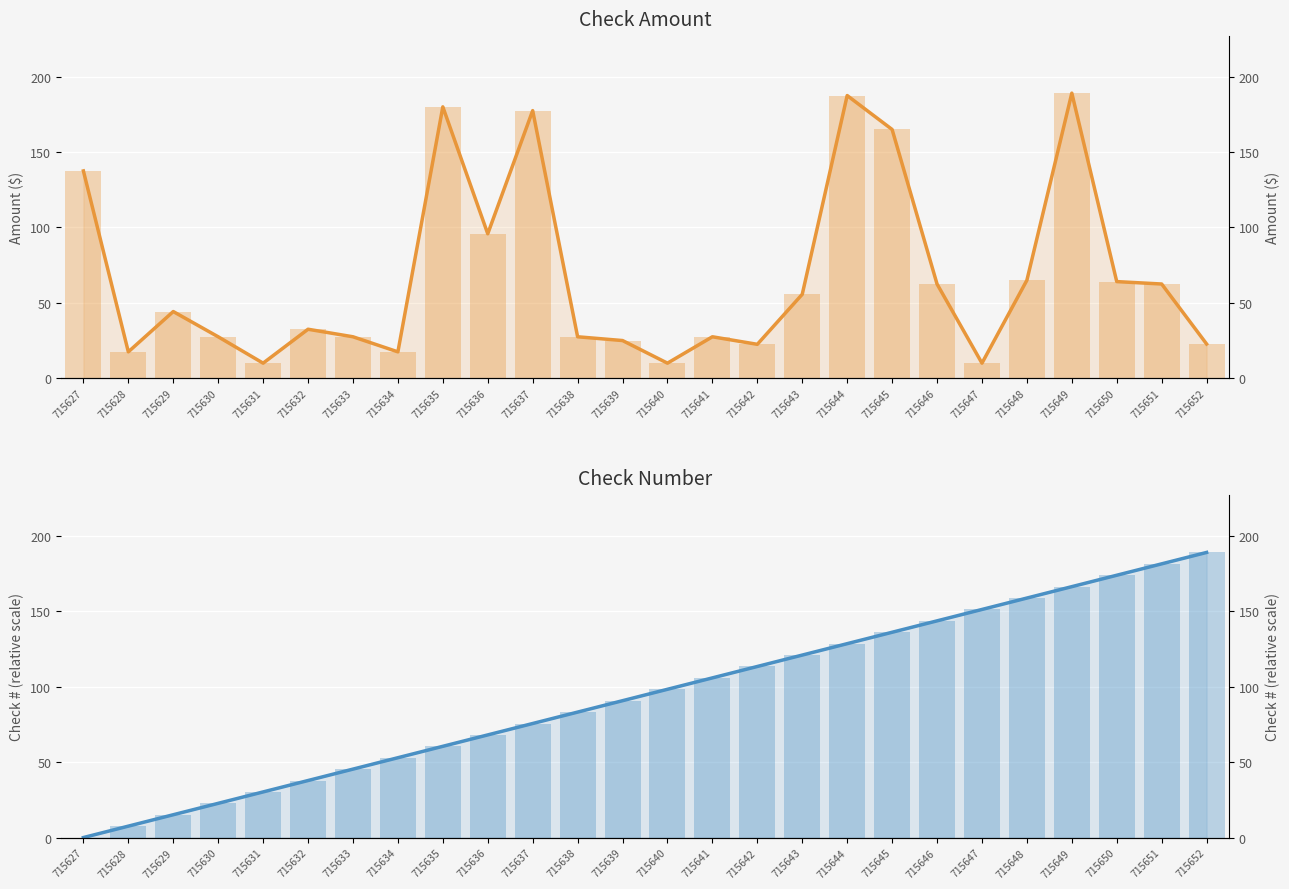

How many bars are there in total?

52